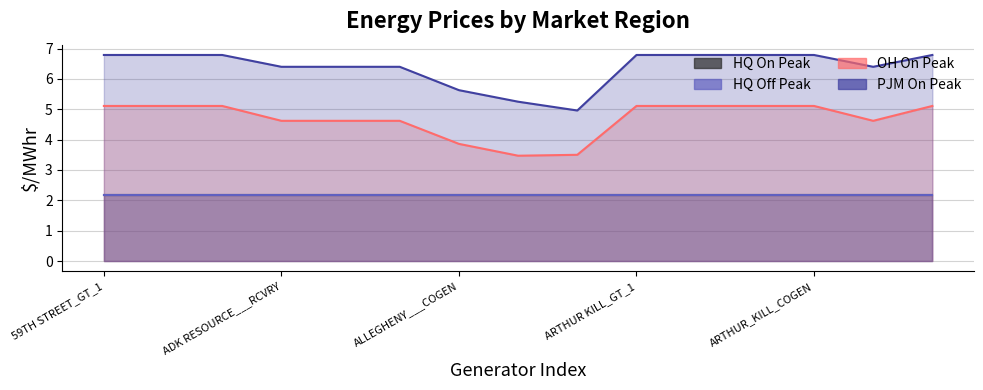

What position from the left is ALTONA_WT_PWR?

8